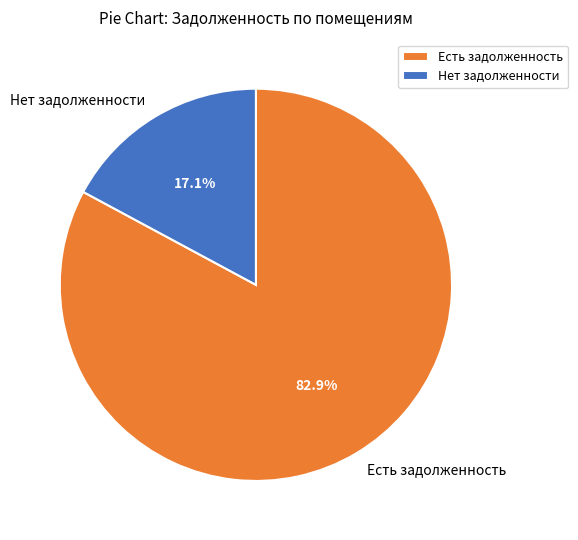

Count the number of slices in the pie.

2